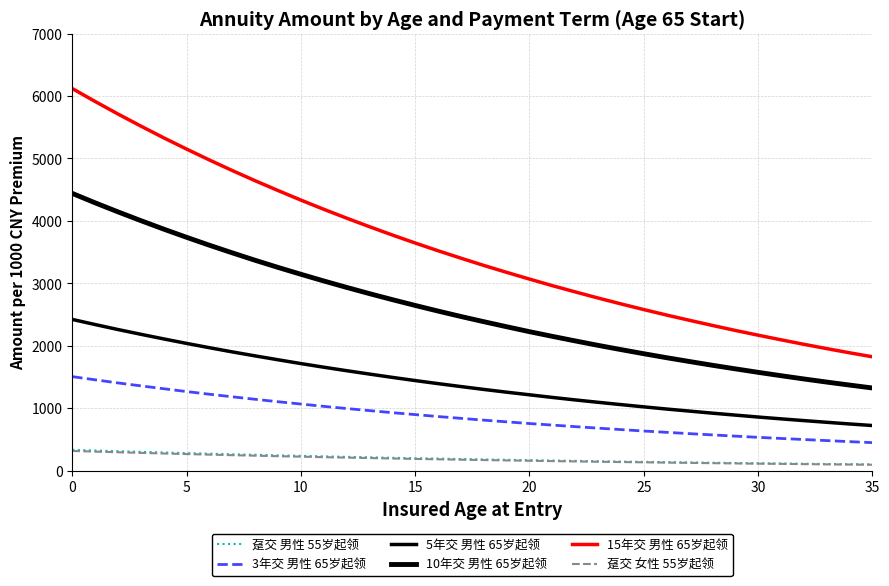

What is the value of the 5年交 男性 65岁起领 point at the 27th from the left?

987